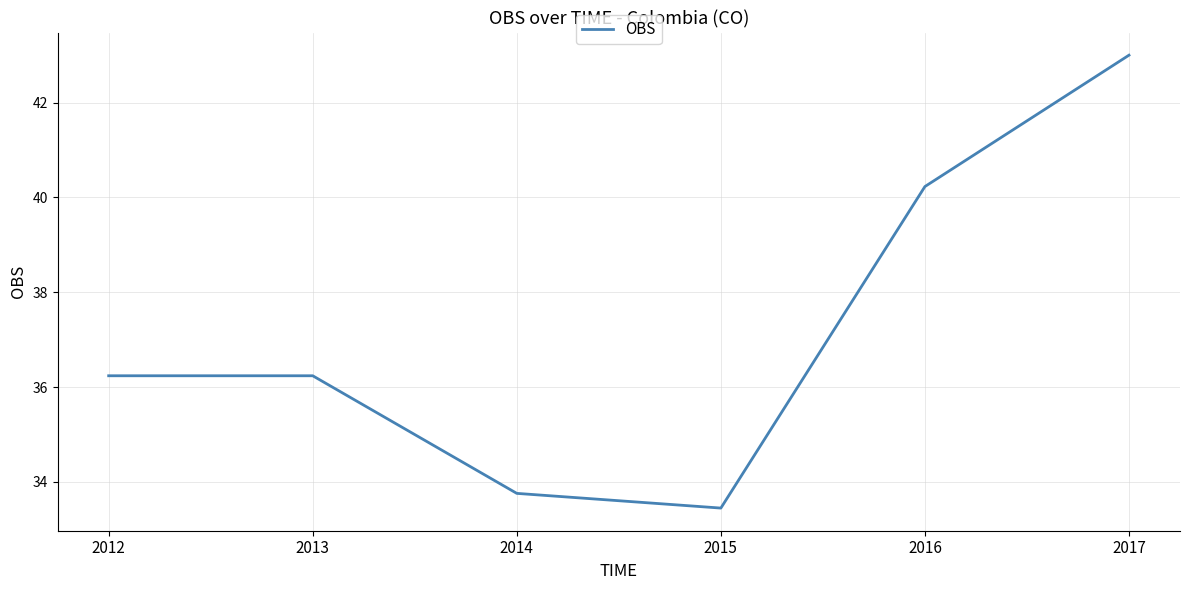

Reading left to right, list all the values displayed in this chart.

36.2	36.2	33.8	33.5	40.2	43.0